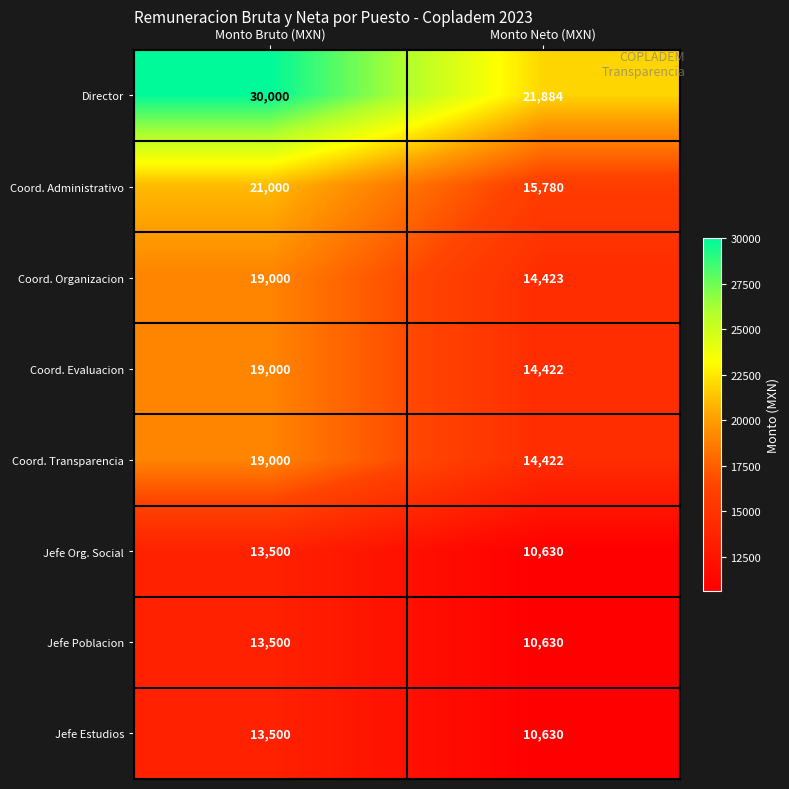

How many series are shown in this chart?

8